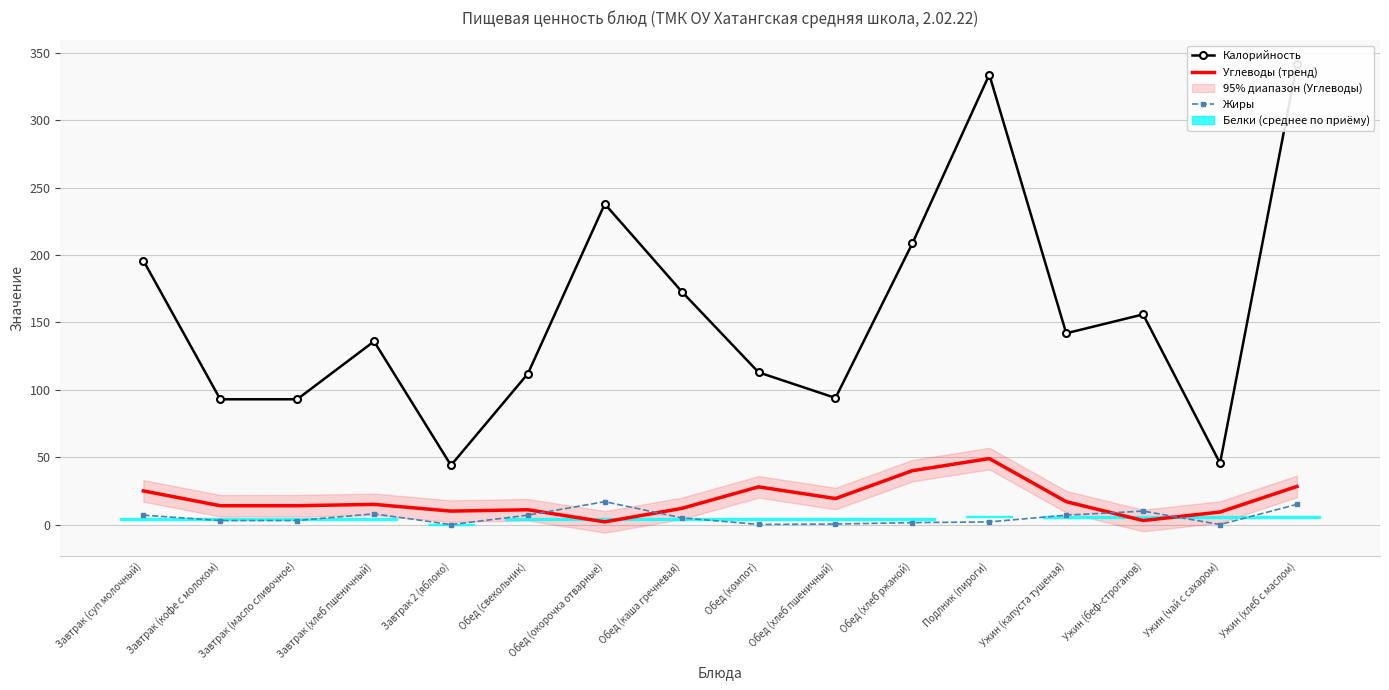

What is the difference between the Жиры values at Ужин (капуста тушеная) and Ужин (чай с сахаром)?

7.0